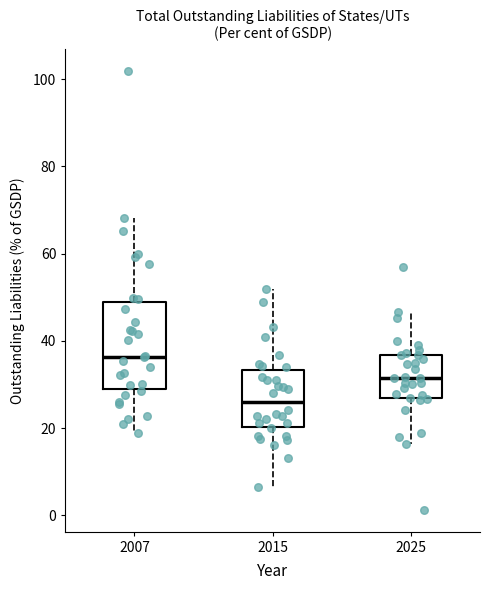

Where is the lower edge of the box at x = 2015 on the y-axis? The values are not printed on the chart, so give them approximately, as read against the axis.

20